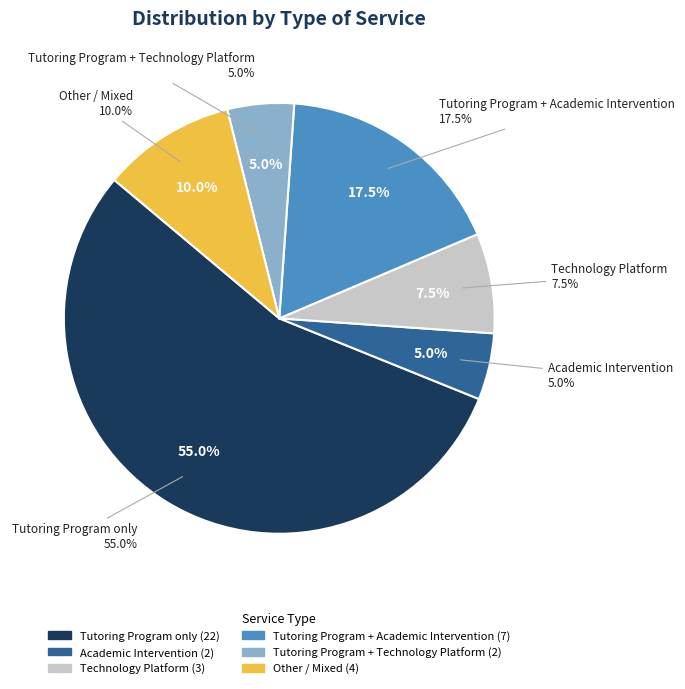

Is the sum of Technology Platform and Other greater than half?

No